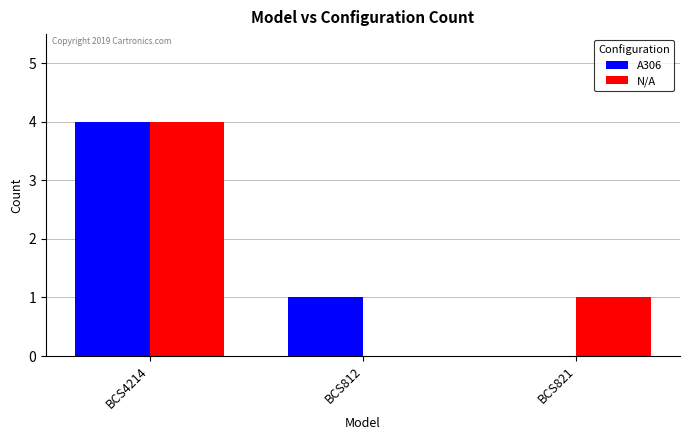

At which category is the sum across all series the highest?

BCS4214